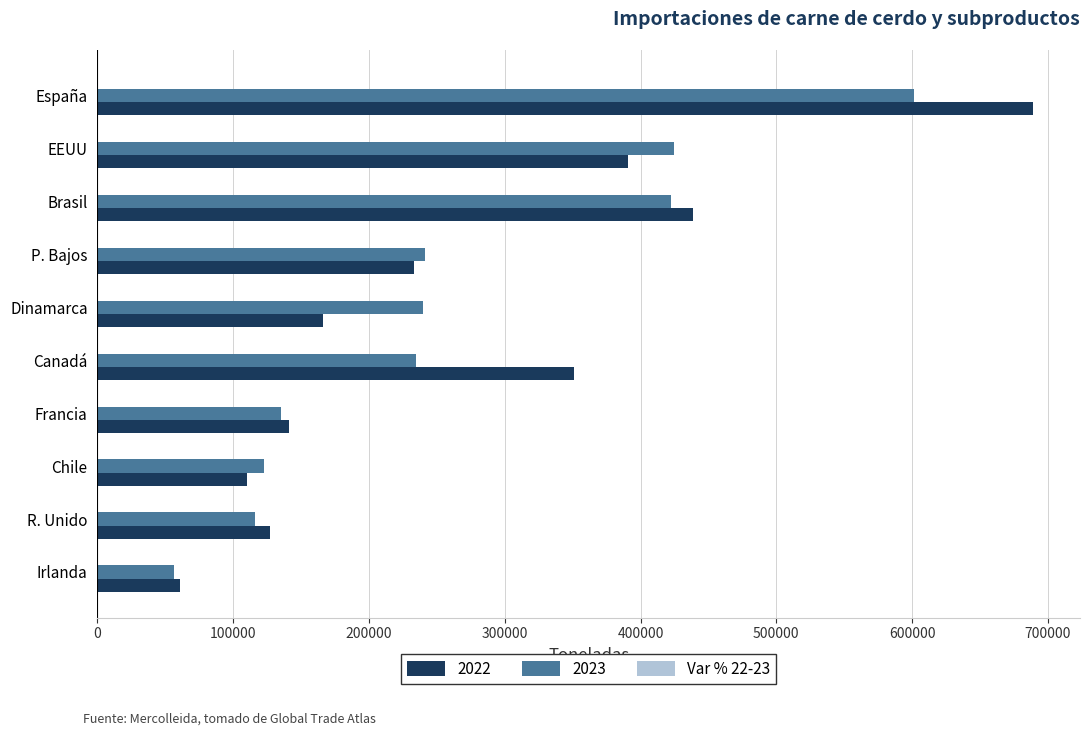

Count the number of data series in this chart.

3